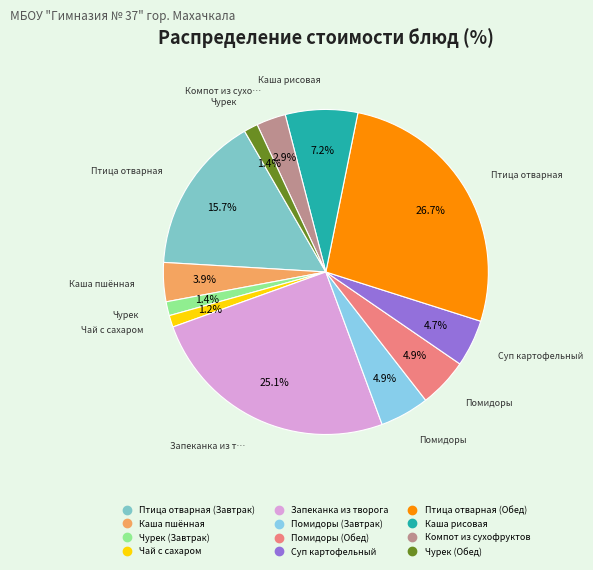

Is it true that Птица отварная (Завтрак) is 25% of the pie?

False